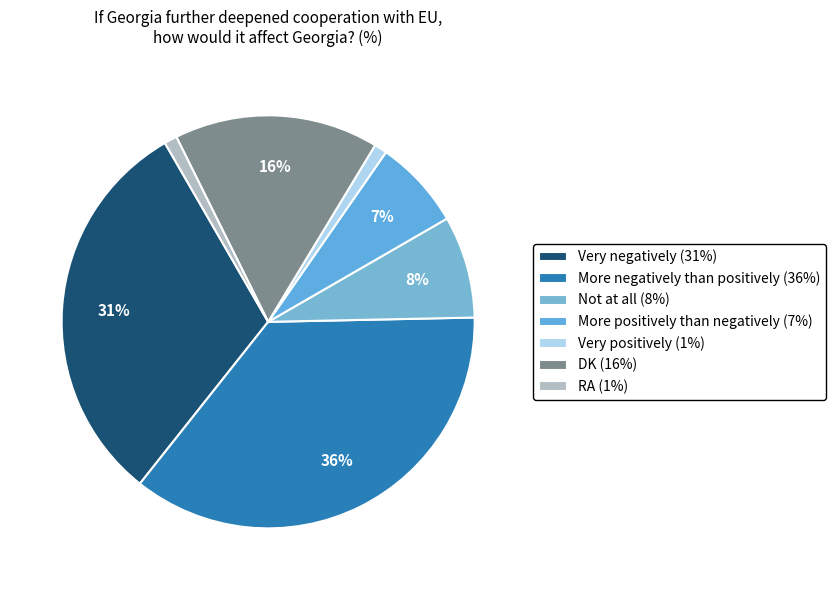

Which slice is the largest?

More negatively than positively